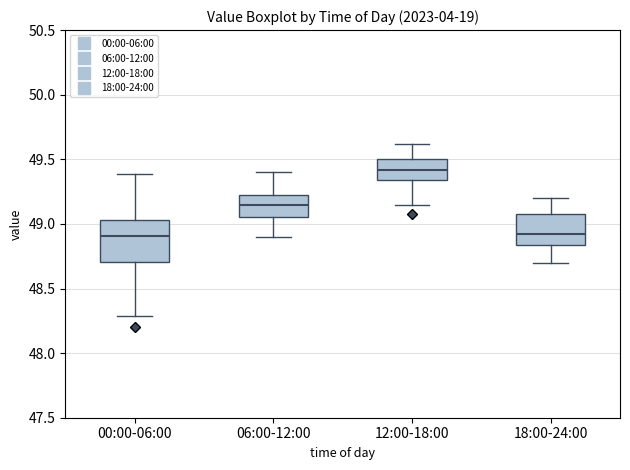

Reading left to right, transcribe this box plot: for each box, give where its median line is, the range the box spans, and where its two whiskers end, as read against the y-axis. The values are not printed on the chart, so give them approximately, as read against the axis.

00:00-06:00: median 48.90, box 48.70 to 49.05, whiskers 48.30 to 49.40
06:00-12:00: median 49.15, box 49.05 to 49.20, whiskers 48.90 to 49.40
12:00-18:00: median 49.40, box 49.35 to 49.50, whiskers 49.15 to 49.60
18:00-24:00: median 48.90, box 48.85 to 49.10, whiskers 48.70 to 49.20